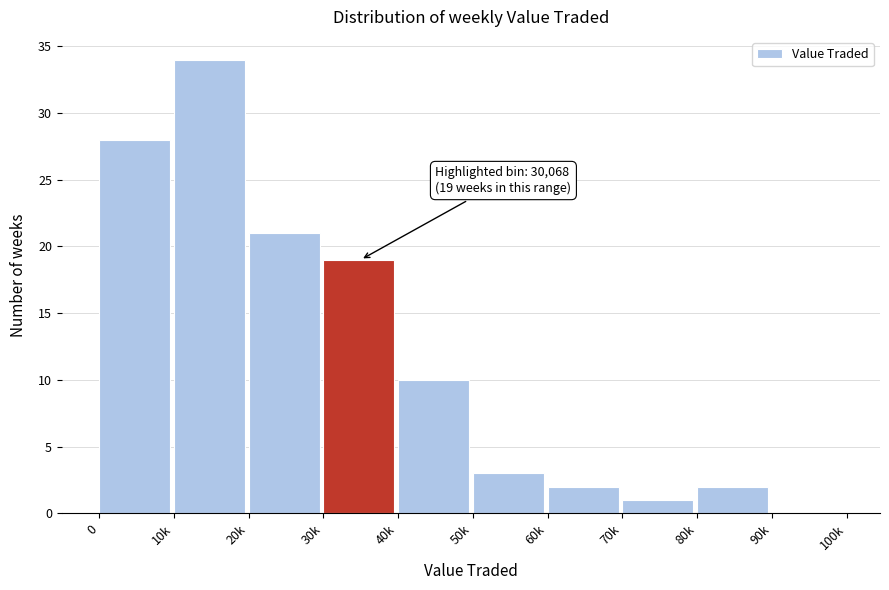

Reading left to right, transcribe all the data shown in this chart.

0=28	10k=34	20k=21	30k=19	40k=10	50k=3	60k=2	70k=1	80k=2	90k=0